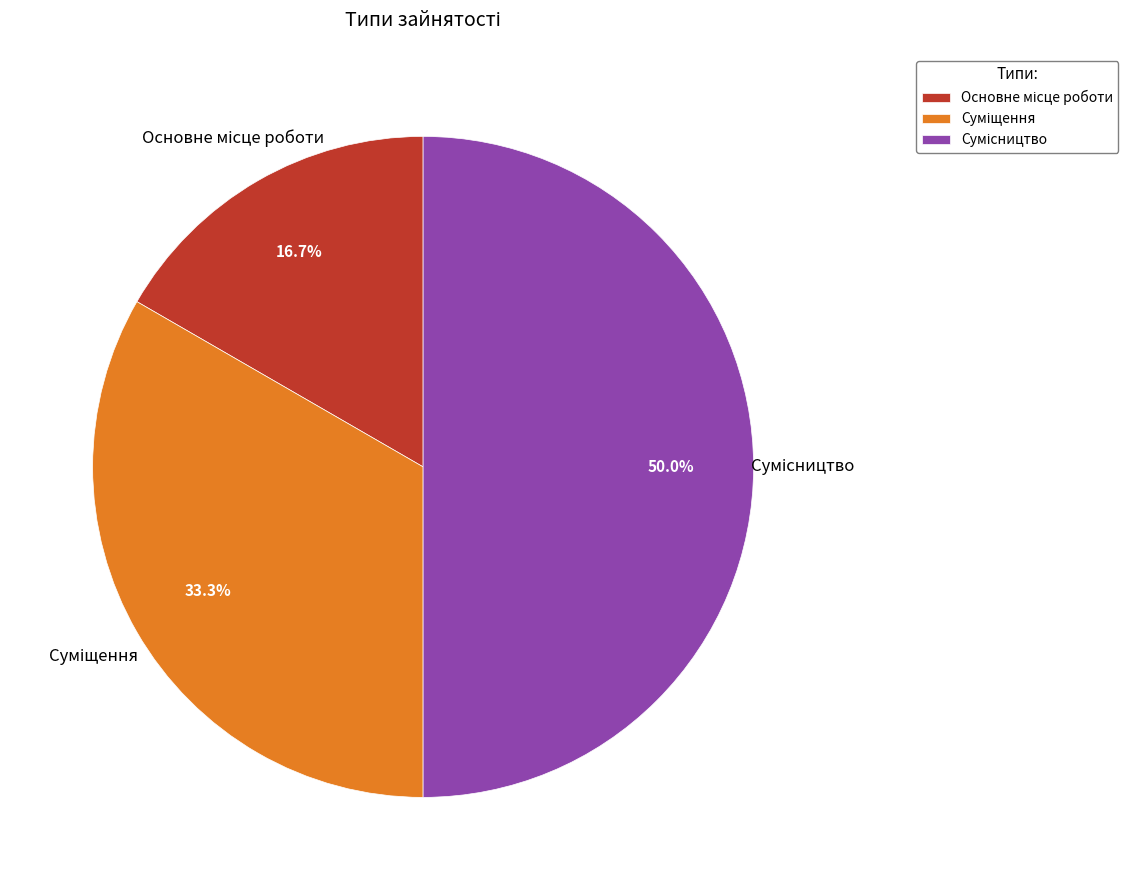

Which category has the smallest portion of the pie?

Основне місце роботи